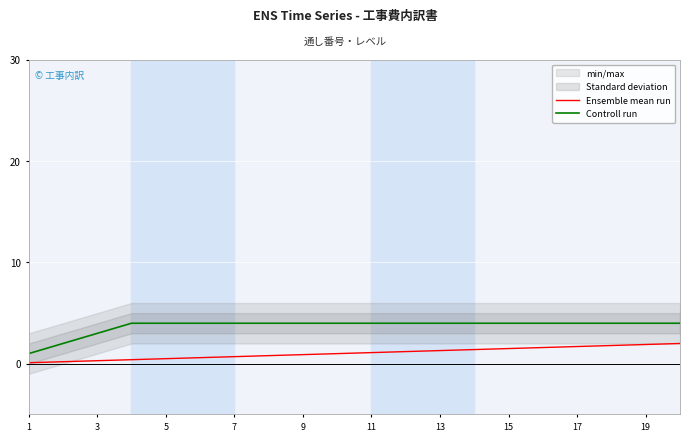

How many categories are shown in the chart?

20